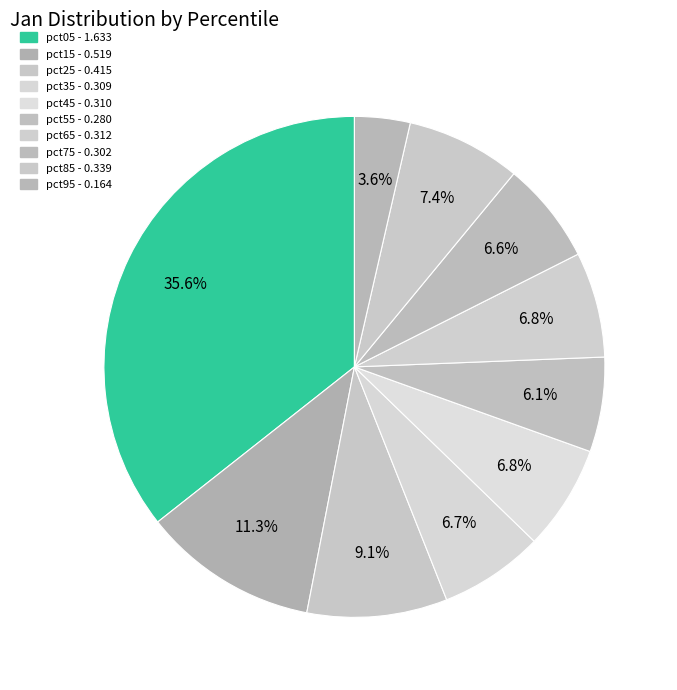

Which category has the smallest portion of the pie?

pct95